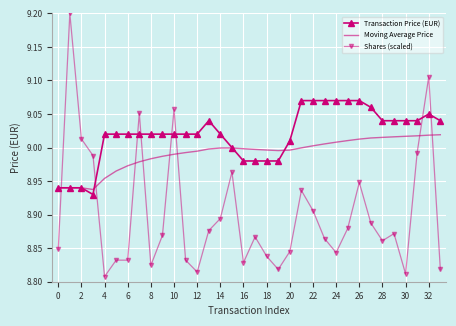

Which series has the largest total across all categories?

Transaction Price (EUR)